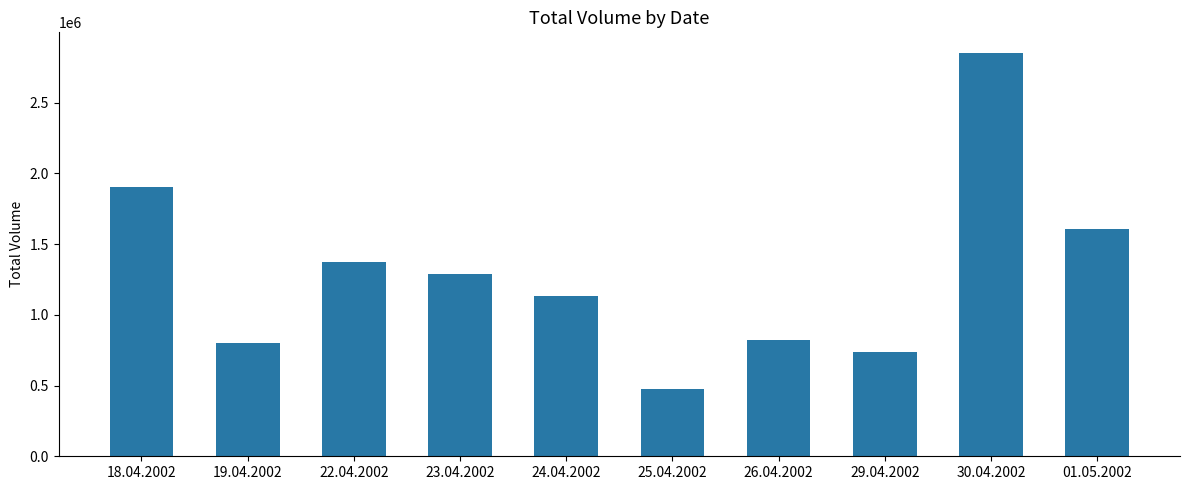

Approximately how many times larger is the value at 22.04.2002 compared to 01.05.2002?

0.9